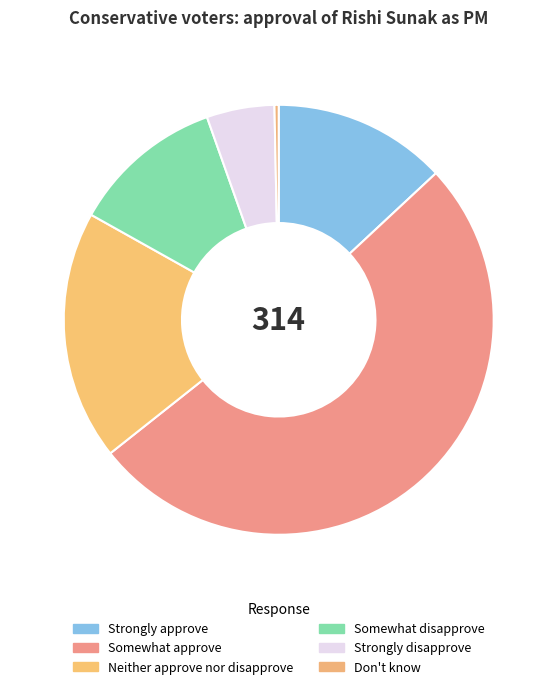

What percentage is the Neither approve nor disapprove slice, to the nearest percent?

19%